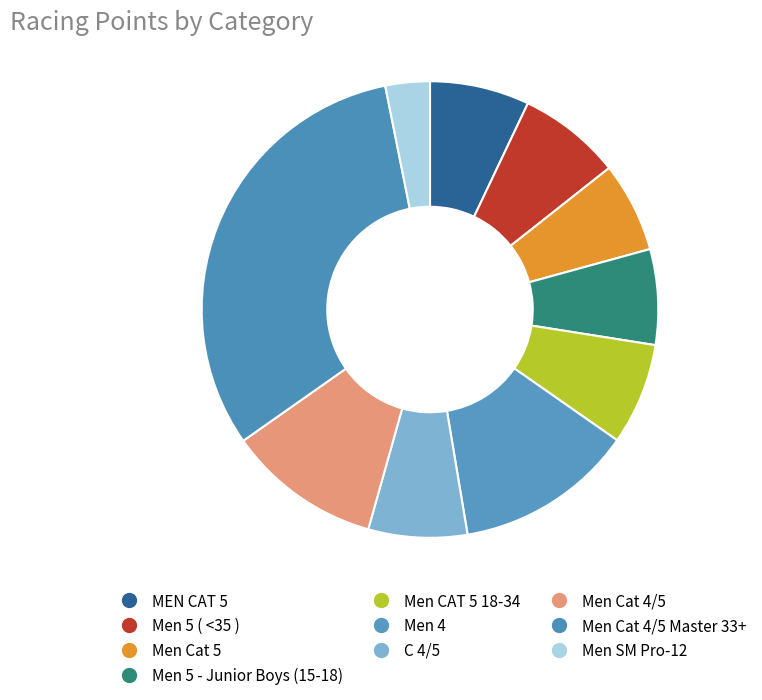

Rank the categories by value from lowest to highest.

Men SM Pro-12, Men Cat 5, Men 5 - Junior Boys (15-18), C 4/5, MEN CAT 5, Men CAT 5 18-34, Men 5 ( <35 ), Men Cat 4/5, Men 4, Men Cat 4/5 Master 33+